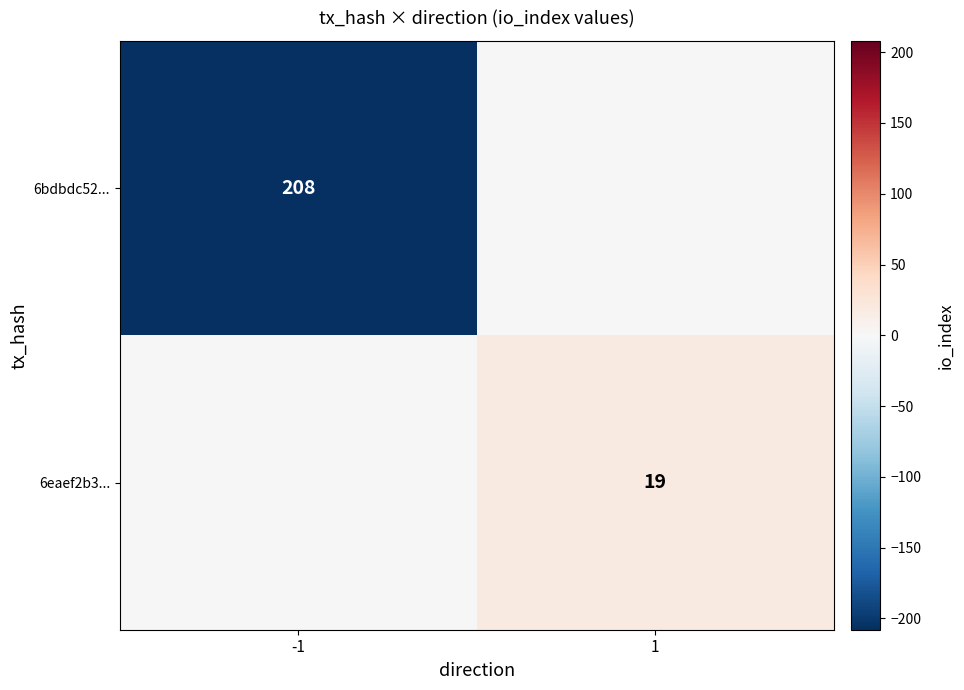

The value of 6eaef2b3... at 1 is 19. True or false?

True